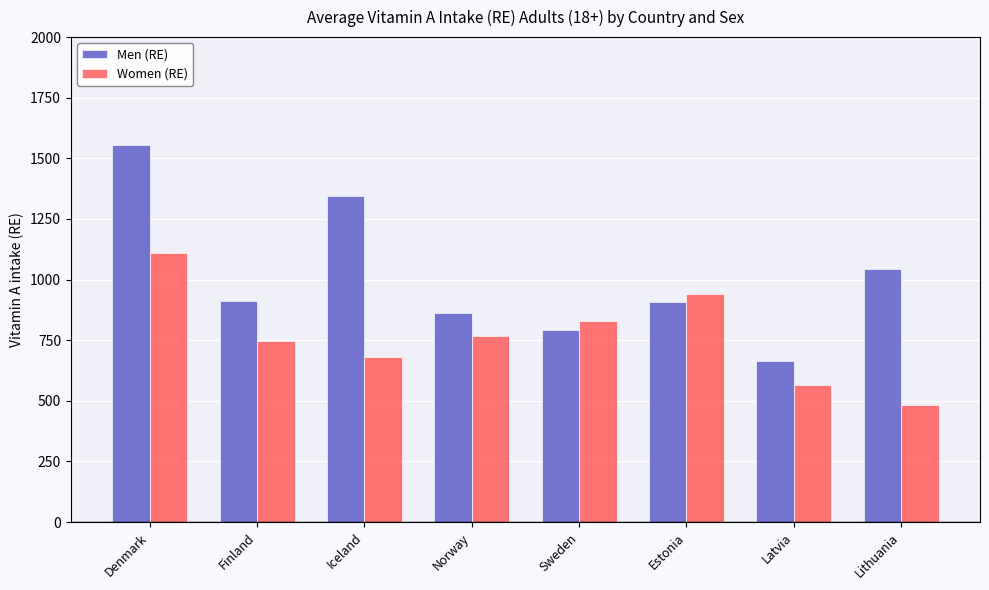

What is the difference between the maximum and second lowest values in the Women (RE) series?

544.0